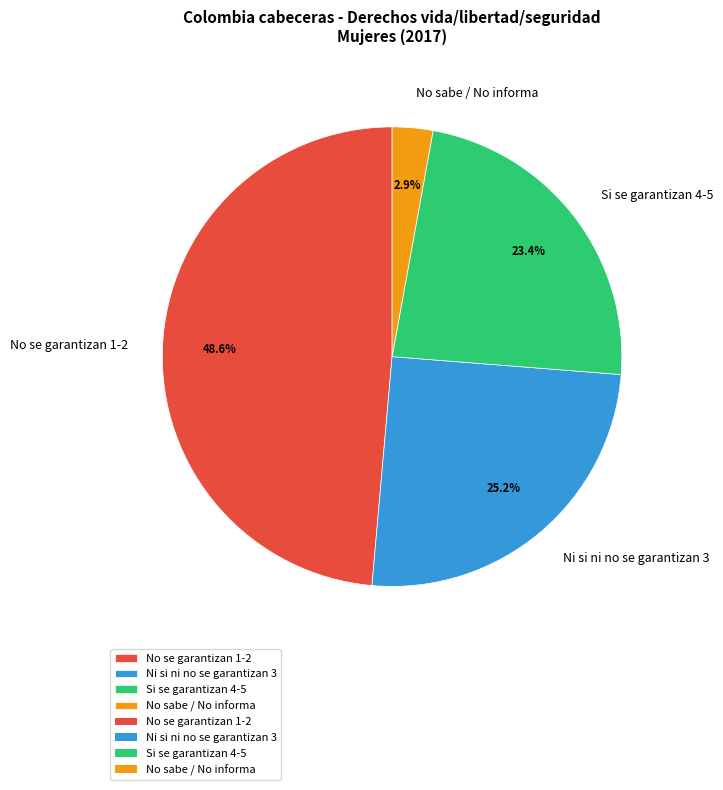

Which category has the biggest portion of the pie?

No se garantizan 1-2